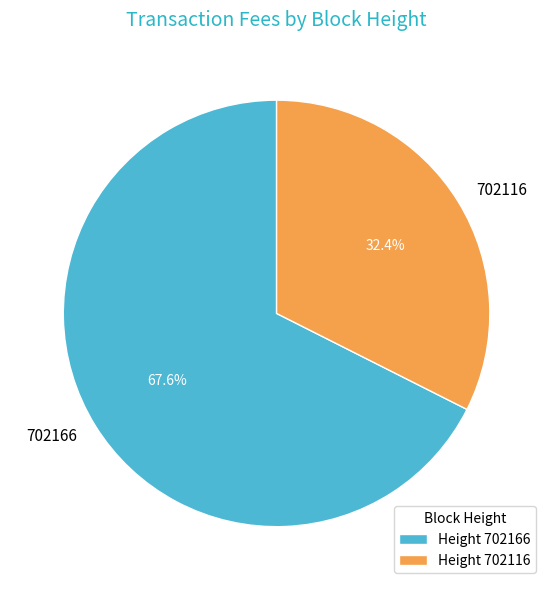

Combined, do 702166 and 702116 account for over 50%?

Yes